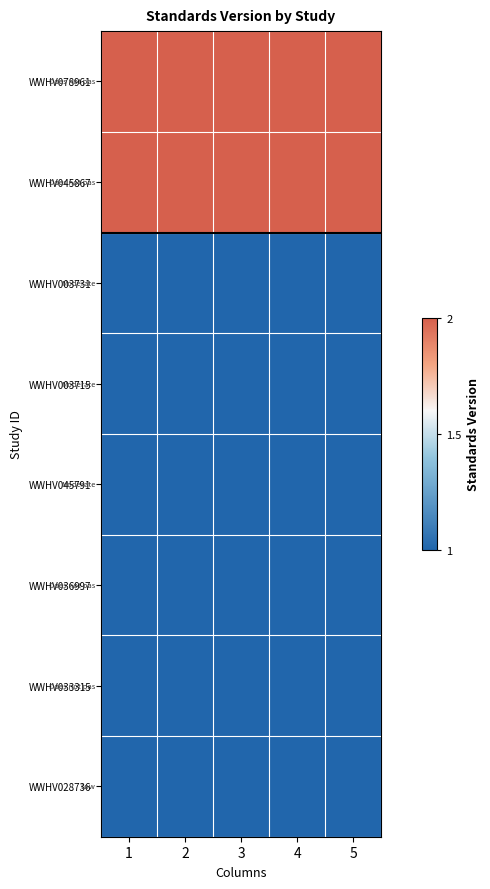

Which has a higher value, 3 or 2?

3